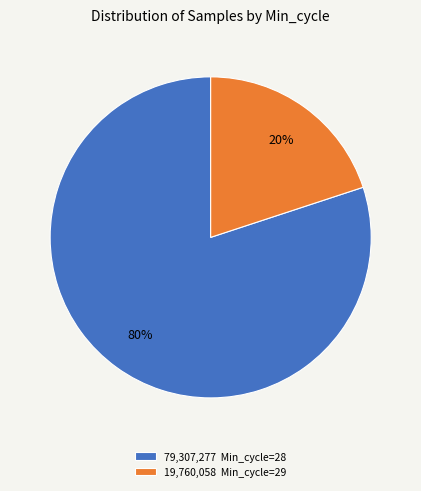

Do 79,307,277 Min_cycle=28 and 19,760,058 Min_cycle=29 together represent more than half of the pie?

Yes